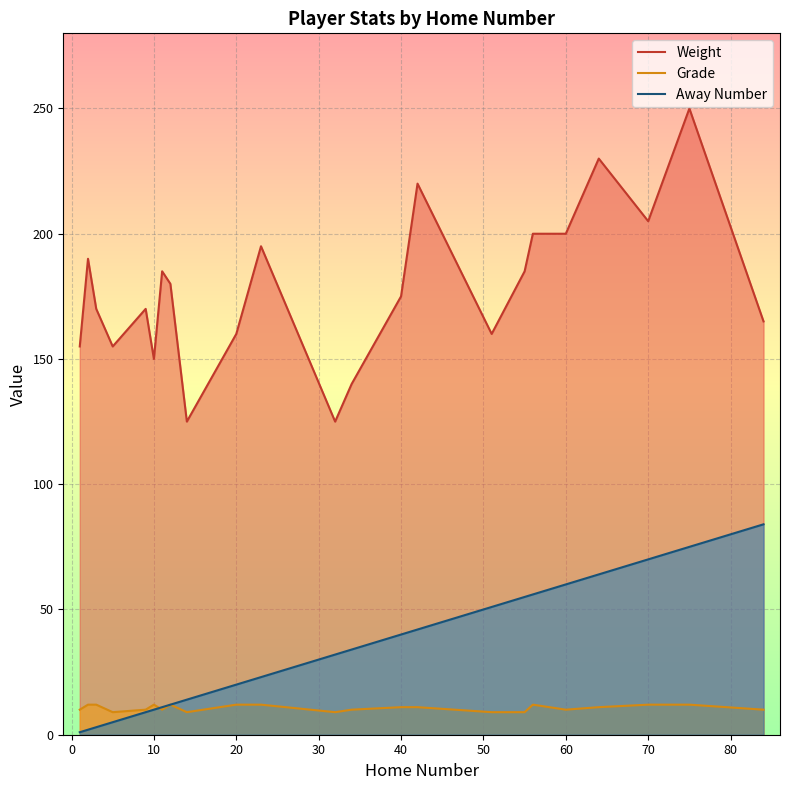

Is the value of Grade at 10 greater than the value of Away Number at 40?

No